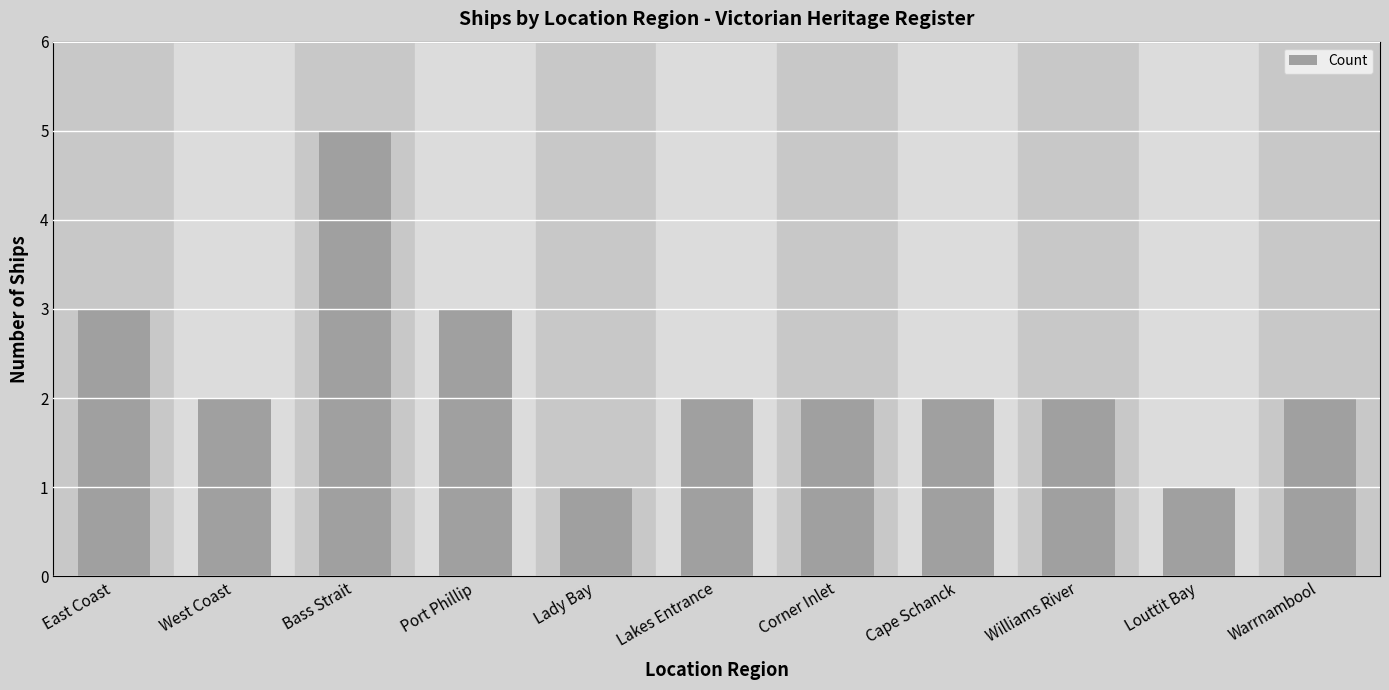

What is the greatest value displayed?

5